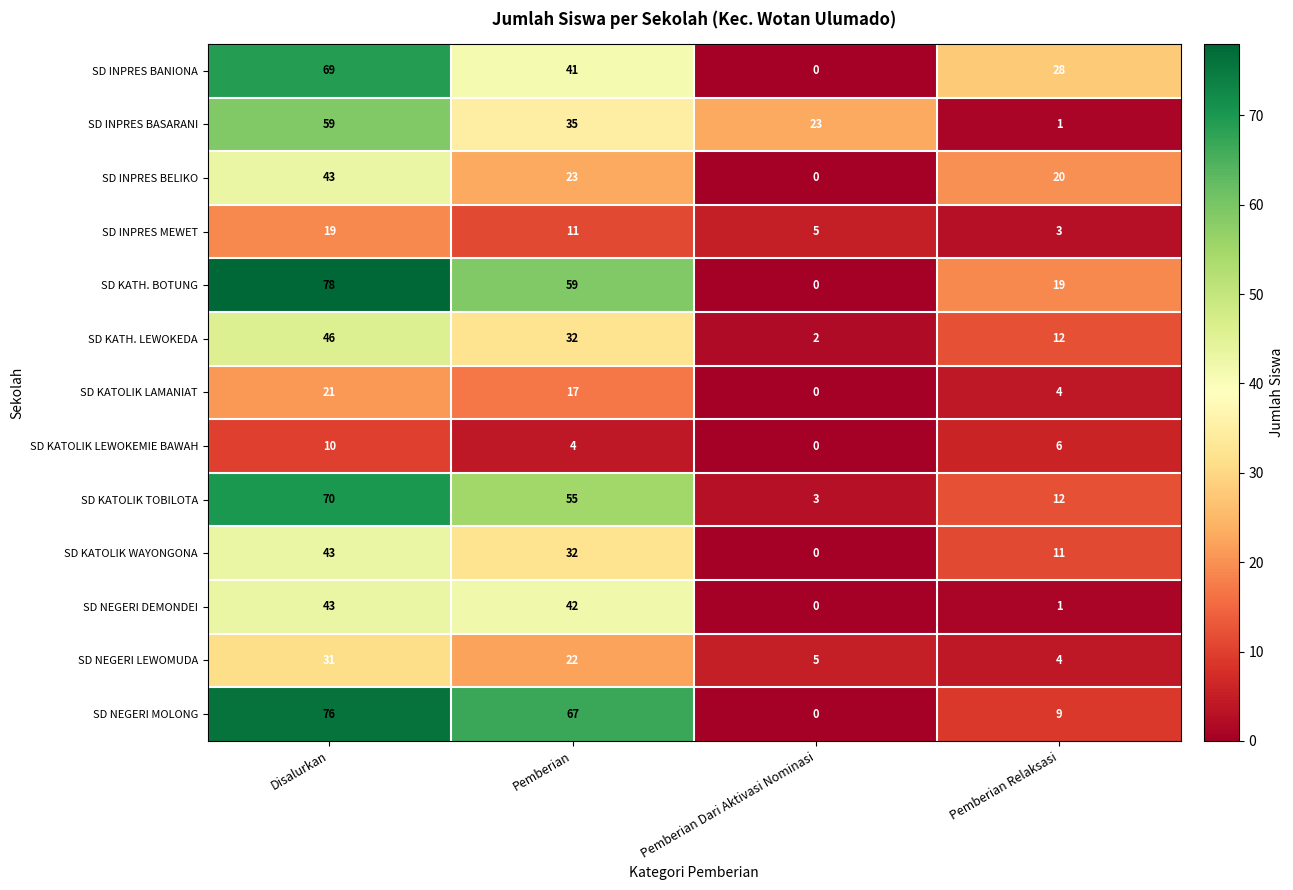

At how many categories does at least one series exceed 69?

1